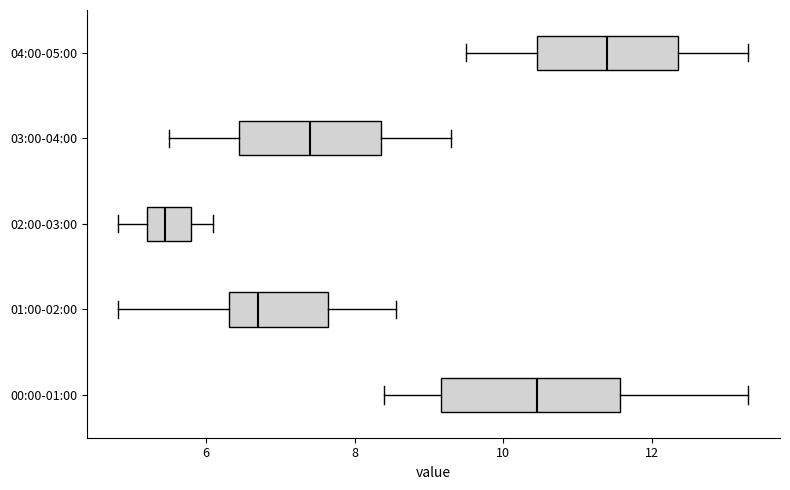

Comparing the boxes themselves (not the whiskers), which one is the widest?

00:00-01:00